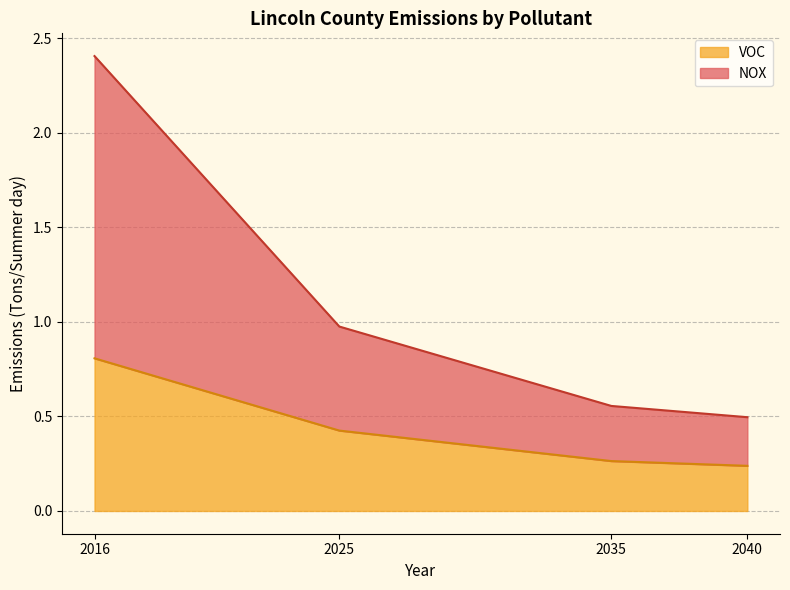

True or false: NOX and VOC intersect in this chart.

False